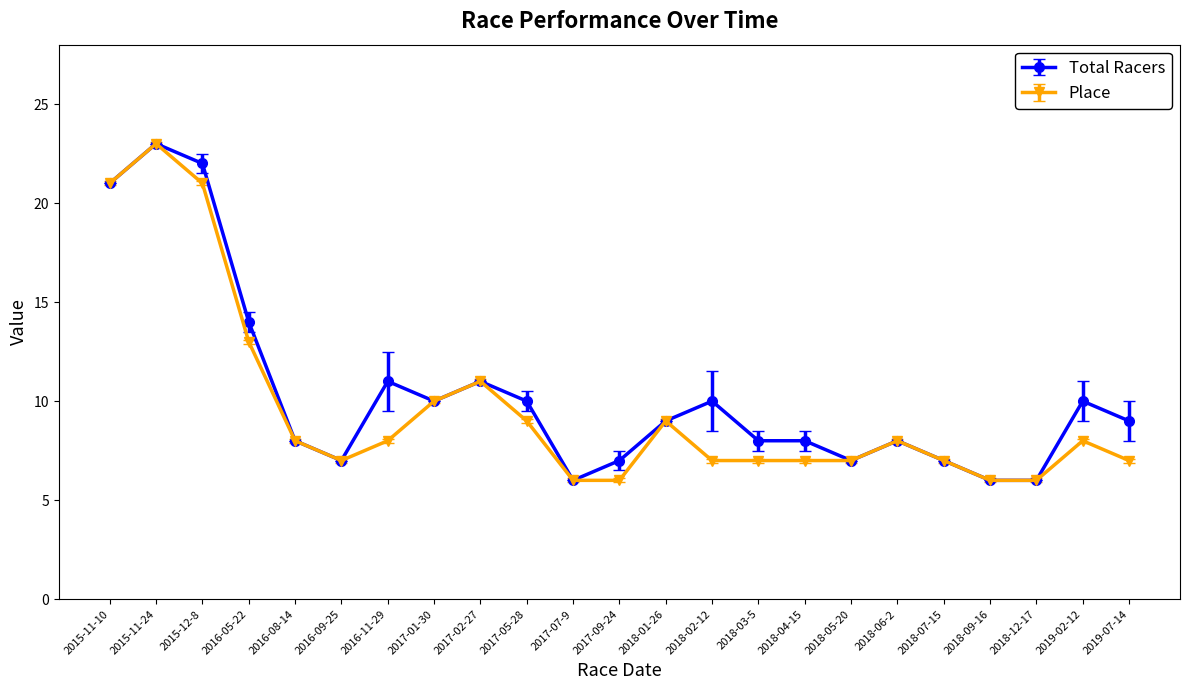

Rank the series at 2019-02-12 from lowest to highest value.

Place, Total Racers